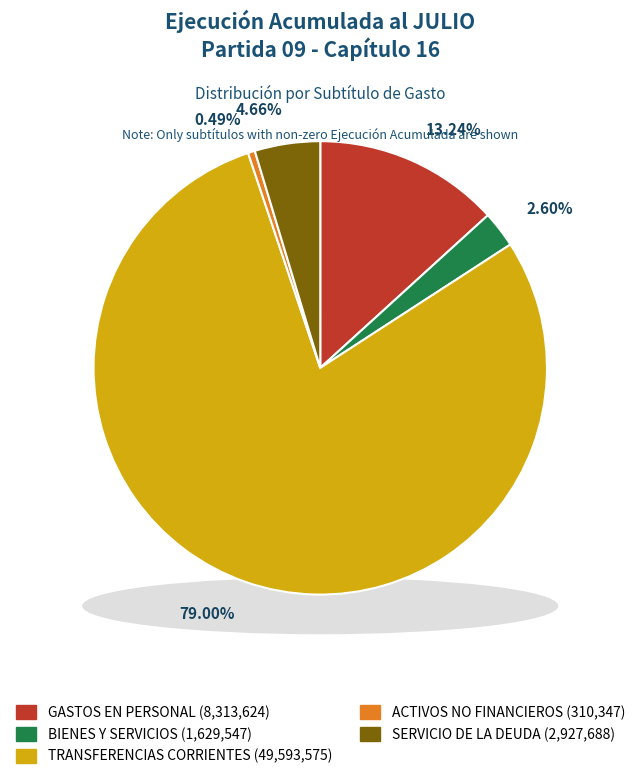

What percentage is the TRANSFERENCIAS CORRIENTES slice, to the nearest percent?

79%